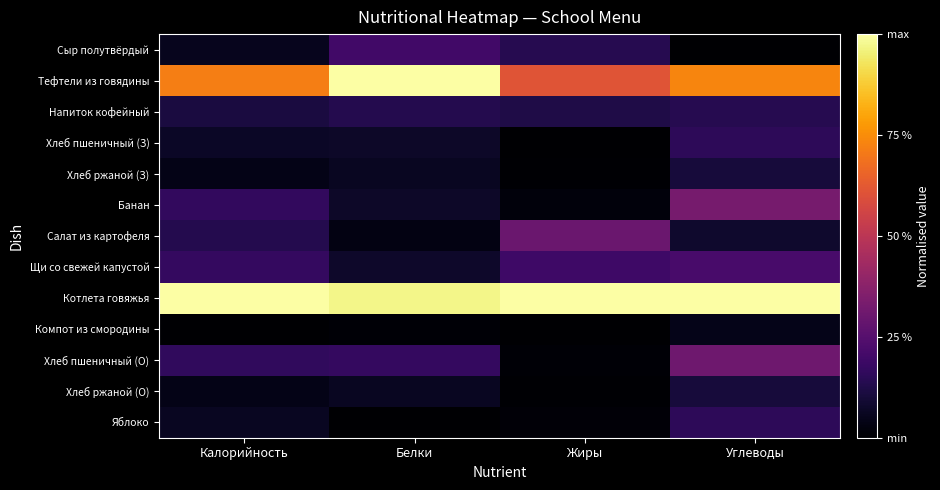

At which category does the chart reach its minimum across all series?

Углеводы